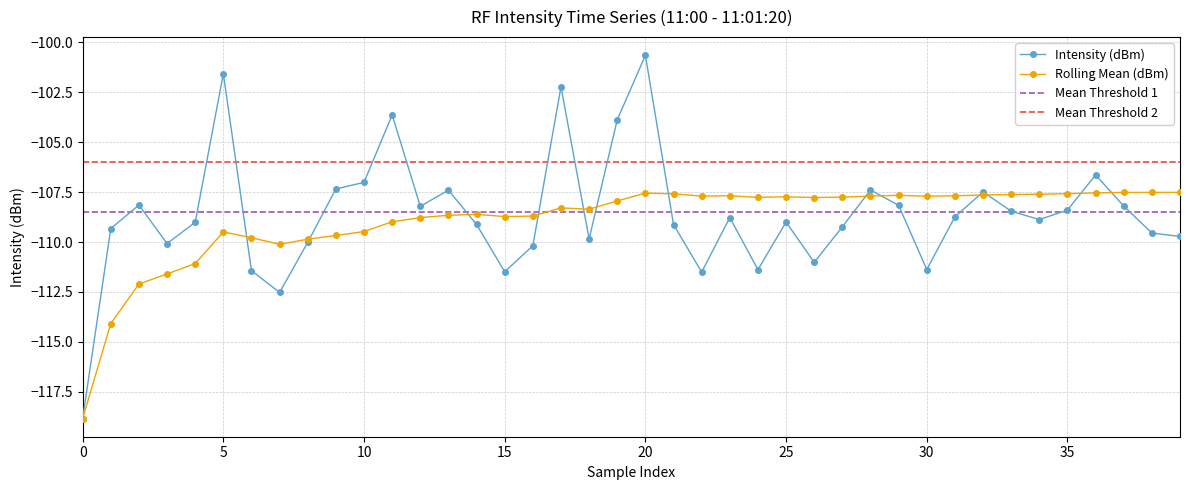

What is the difference between the maximum and second lowest values in the intensity(dBm) series?

11.9